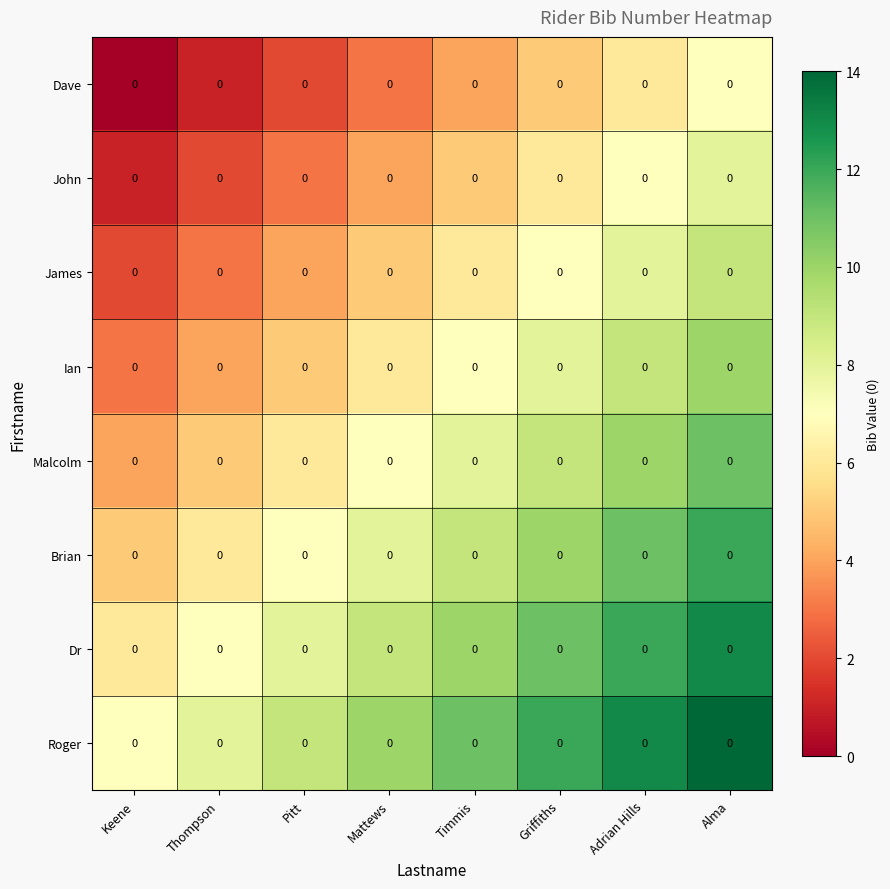

Which has a higher value, Griffiths or Thompson?

Griffiths